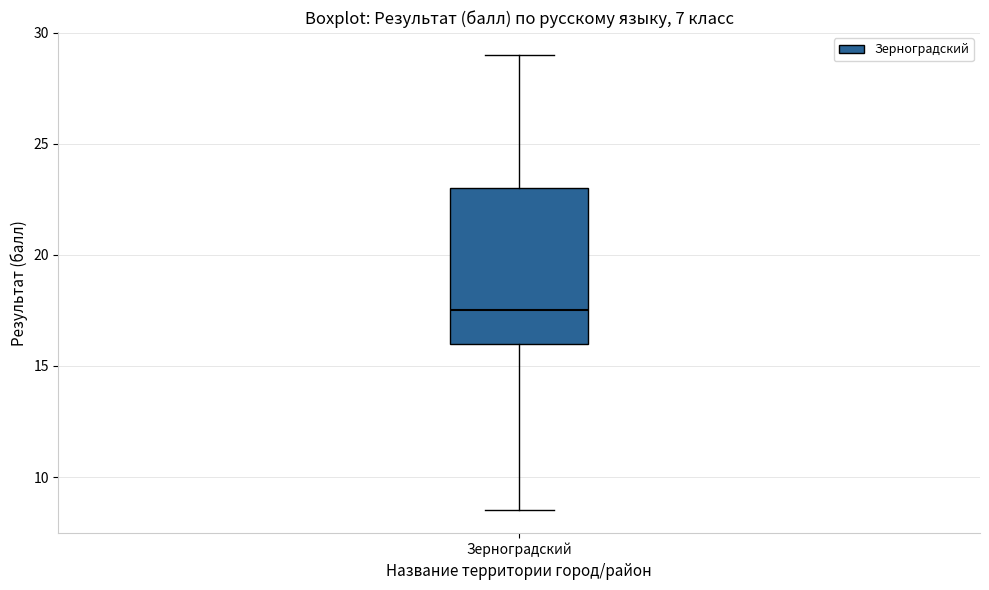

Where does the lower whisker of the box for Зерноградский end on the y-axis? The values are not printed on the chart, so give them approximately, as read against the axis.

8.5